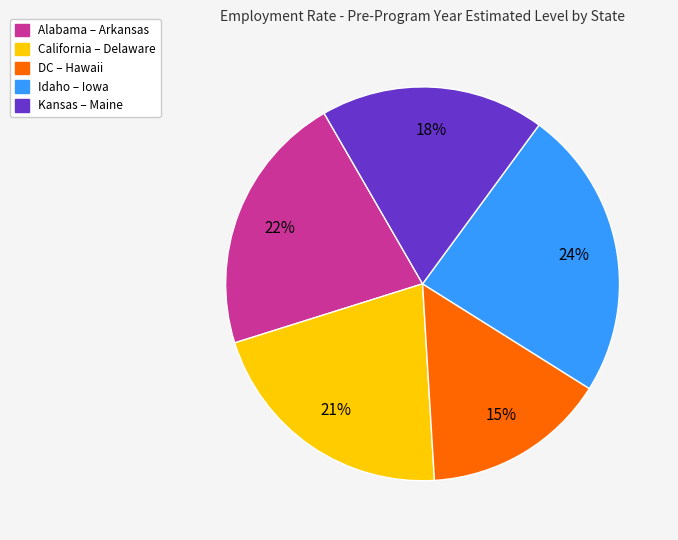

To the nearest percent, what is the average slice percentage?

20%